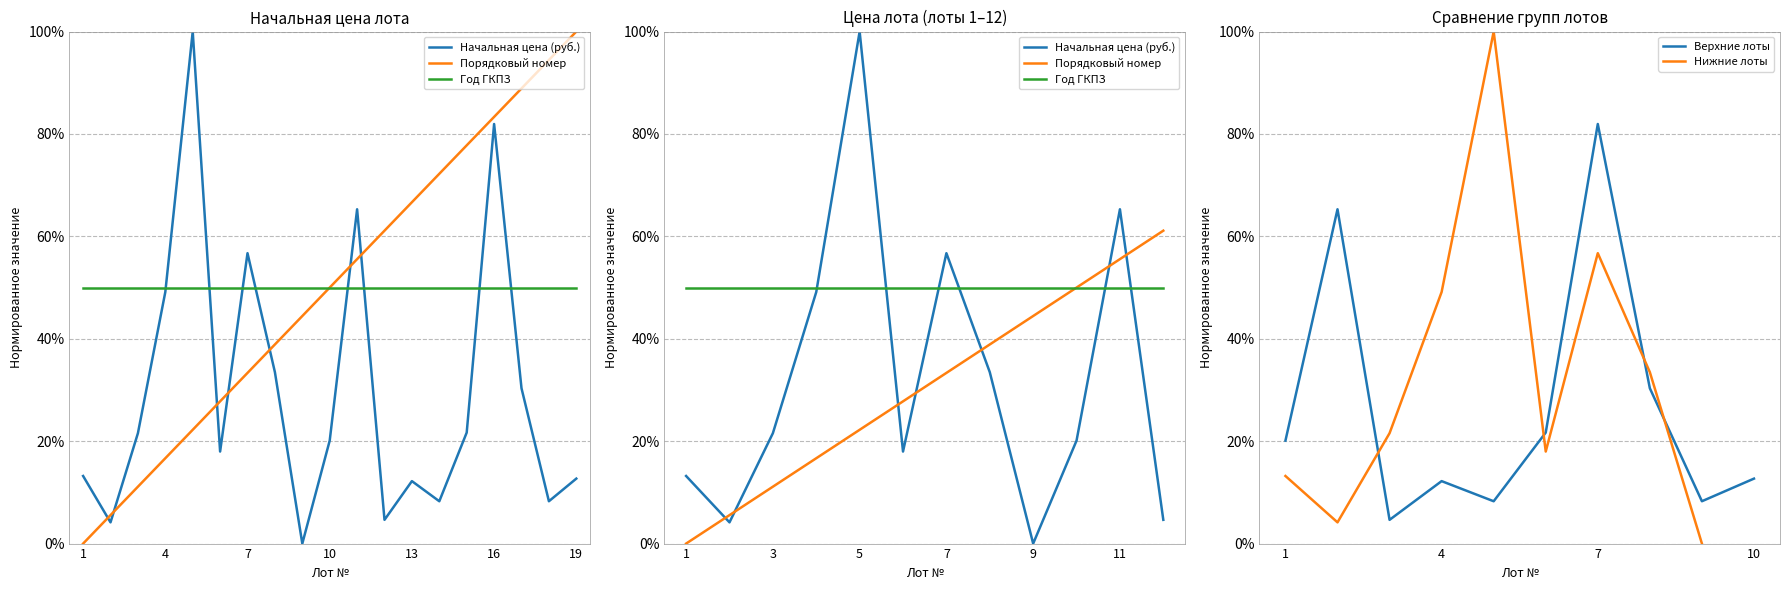

How many lines are shown in the chart?

2